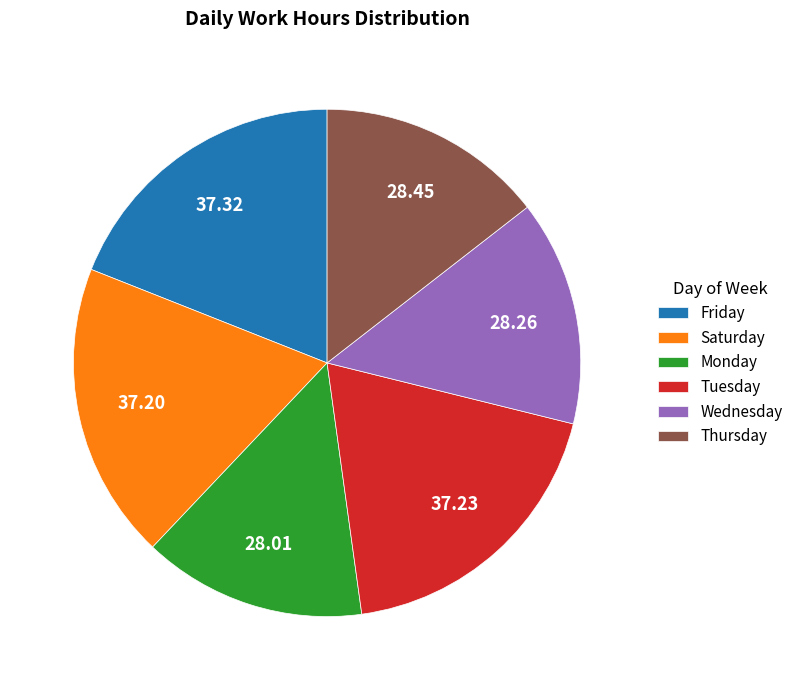

What is the ratio of the value at Monday to the value at Tuesday?

0.8